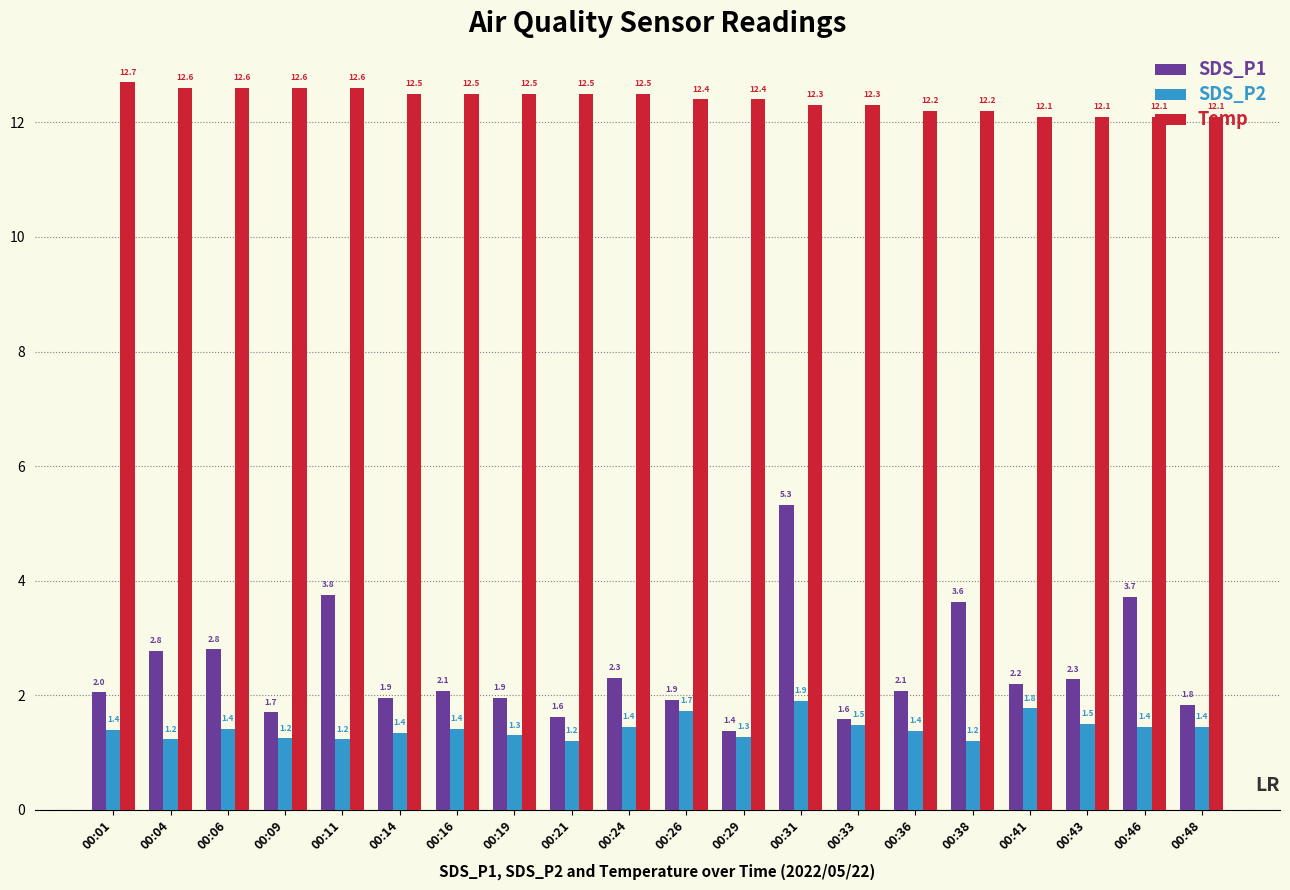

How many SDS_P2 values are between 1 and 2?

20